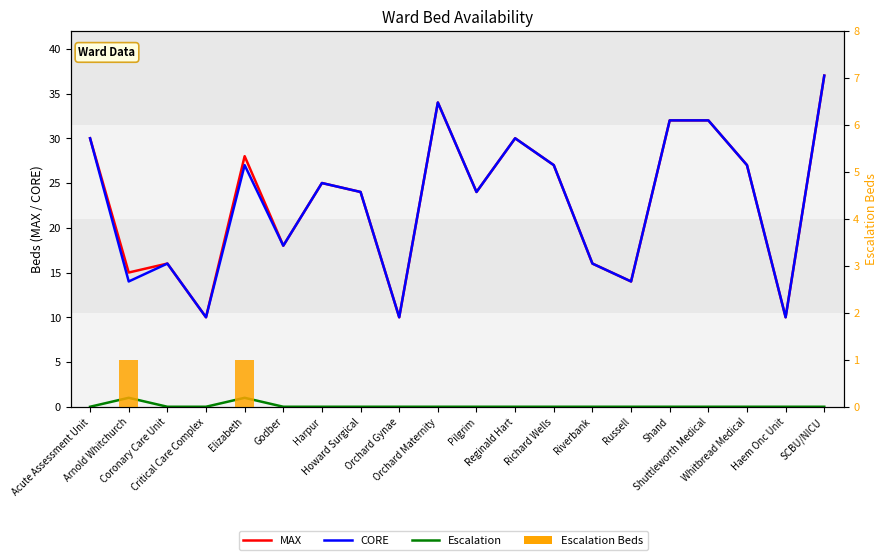

How many groups of bars are there?

20